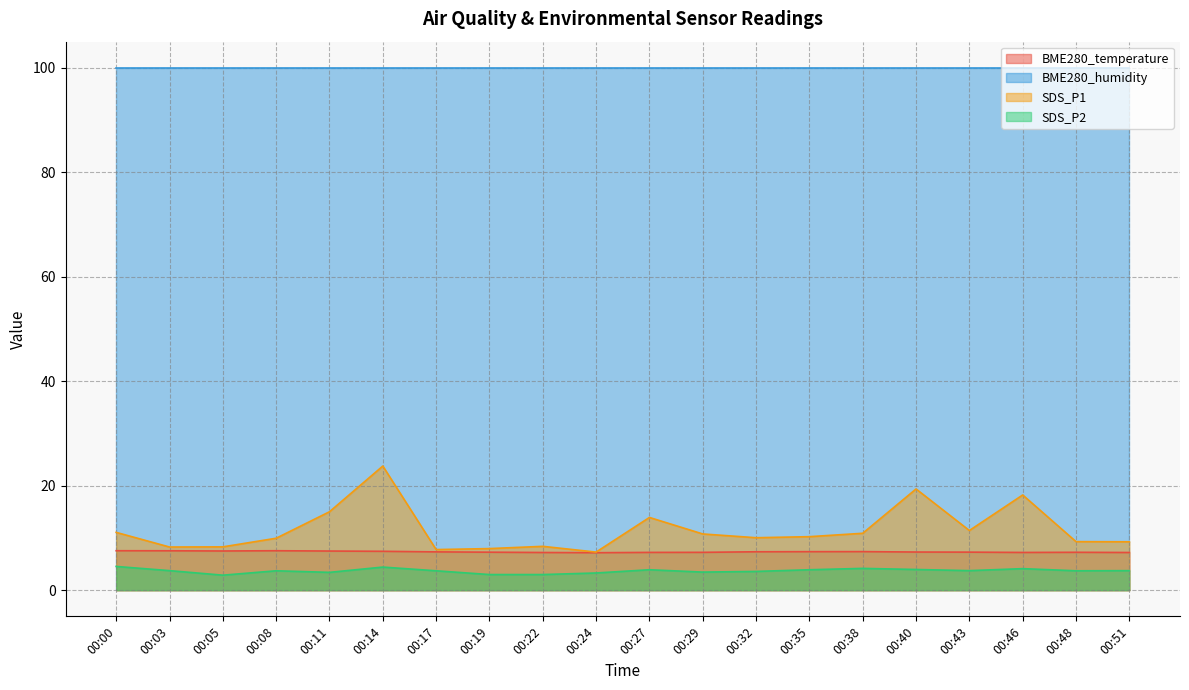

How many values in the SDS_P1 series are below 10?

9